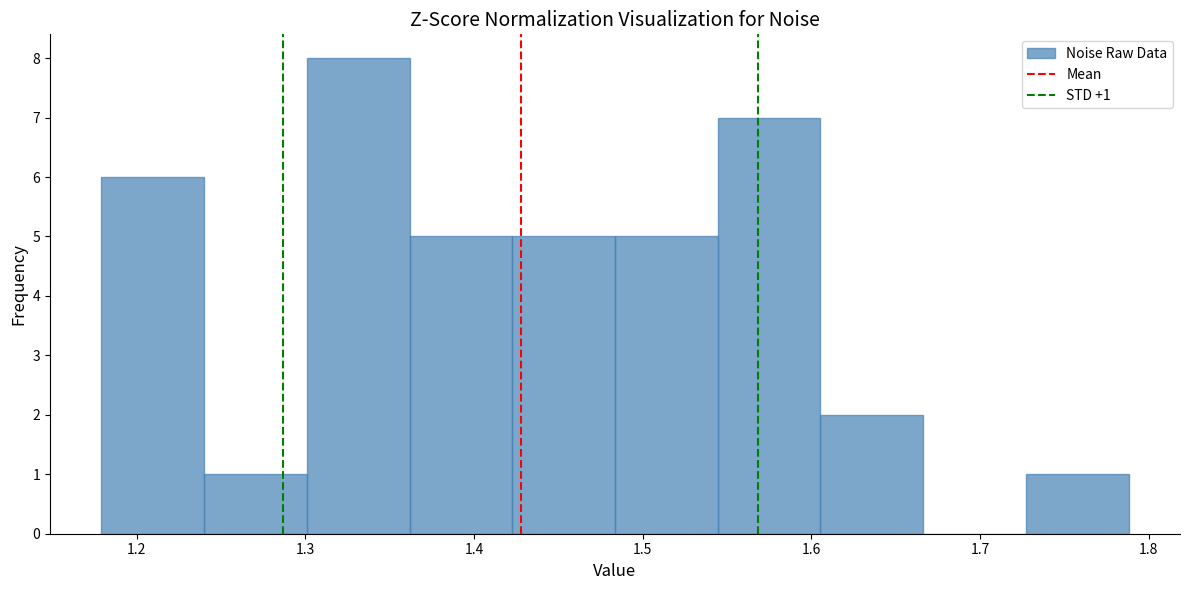

Which range on the x-axis has the tallest bar?

1.30 to 1.36